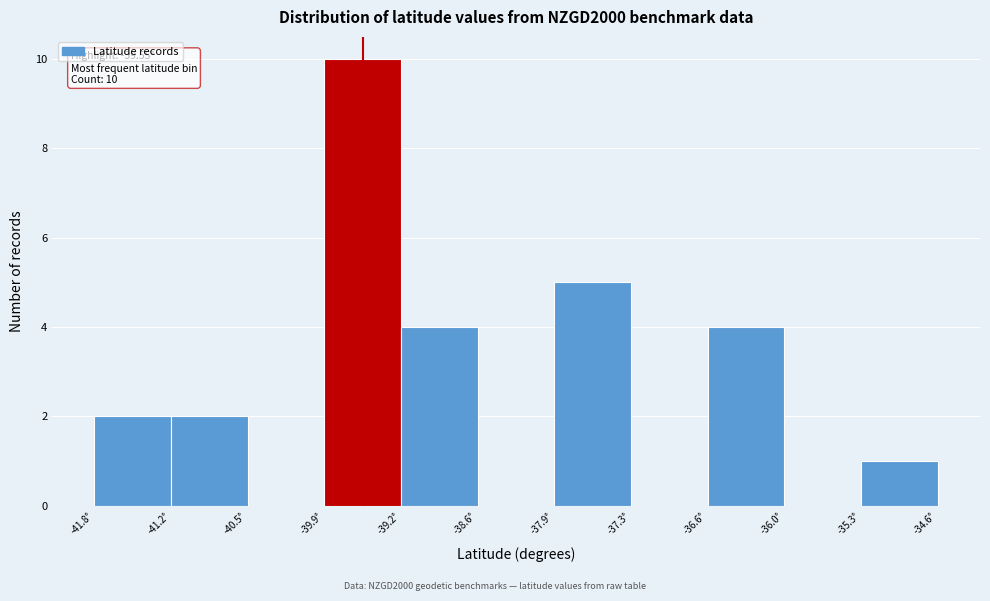

Which range on the x-axis has the tallest bar?

-39.9 to -39.2